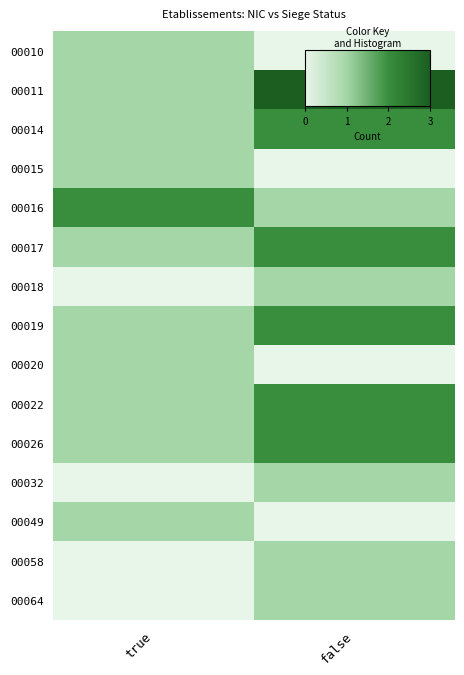

Rank the series at true from lowest to highest value.

00018, 00032, 00058, 00064, 00010, 00011, 00014, 00015, 00017, 00019, 00020, 00022, 00026, 00049, 00016